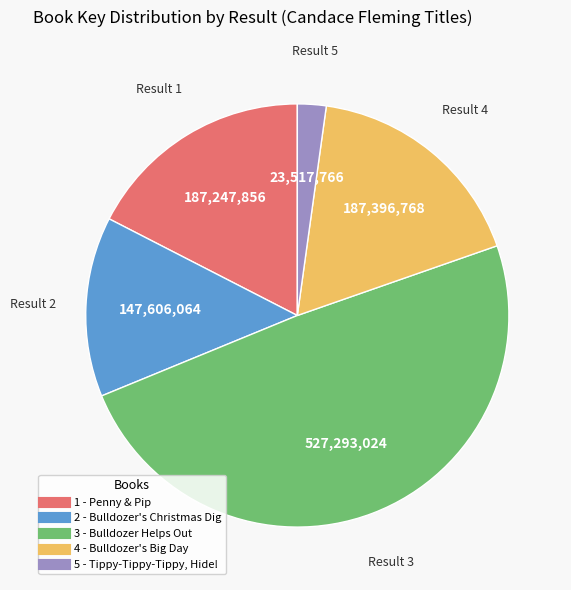

Is it true that 1 - Penny & Pip is 17% of the pie?

True